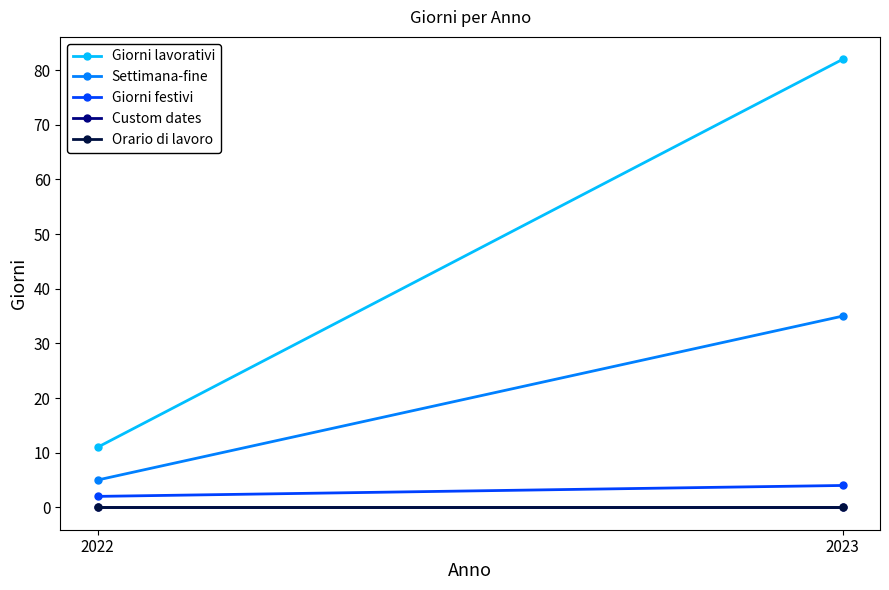

Which series has the largest range (max minus min)?

Giorni lavorativi